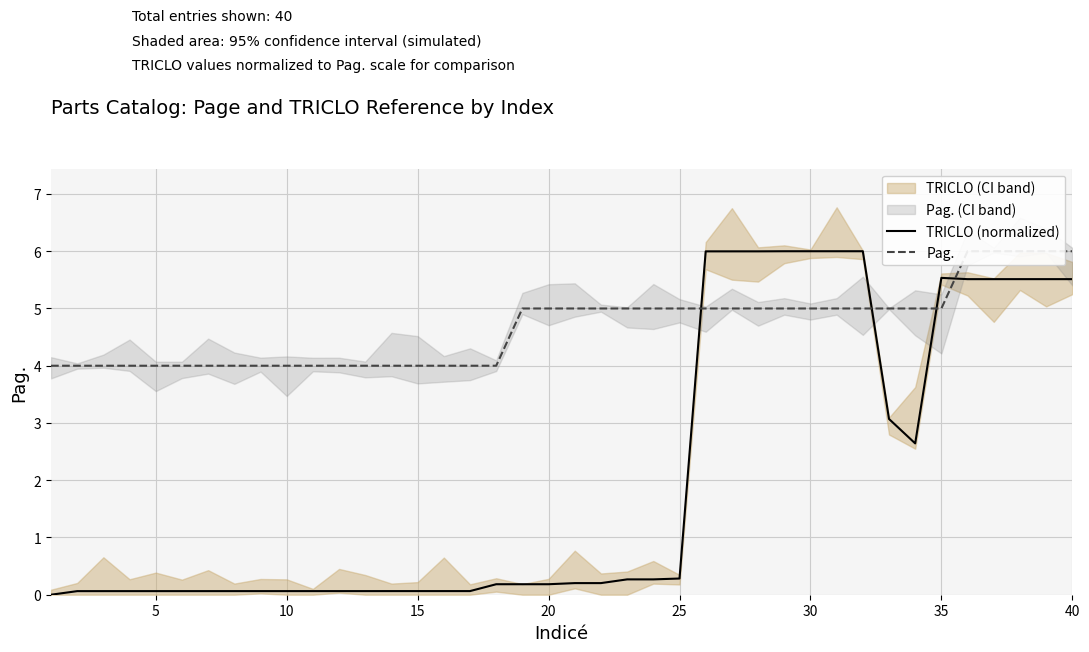

What is the maximum value for TRICLO (normalized)?

6.0